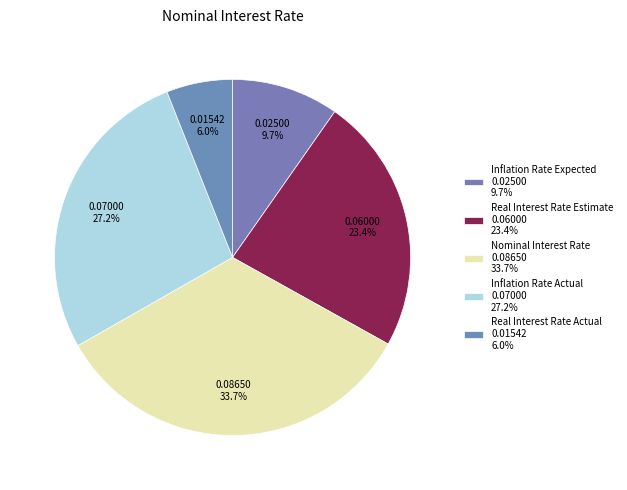

To the nearest percent, what is the average slice percentage?

20%